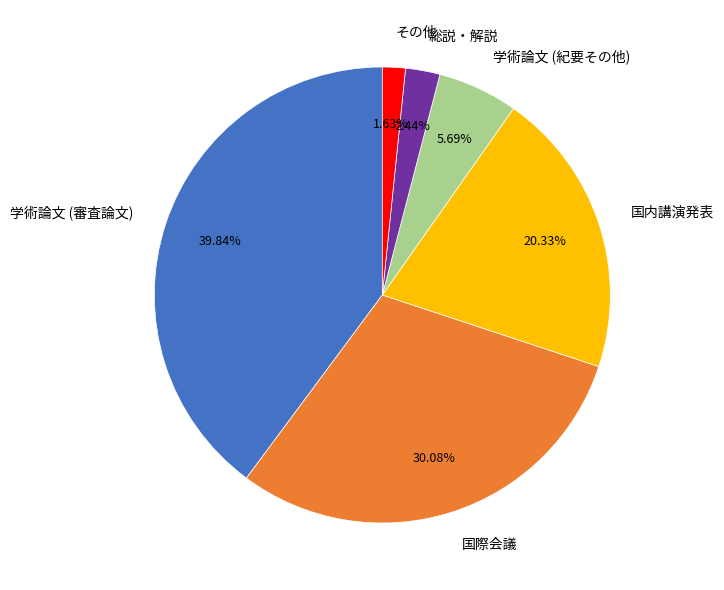

Does 国内講演発表 represent more than half of the total?

No